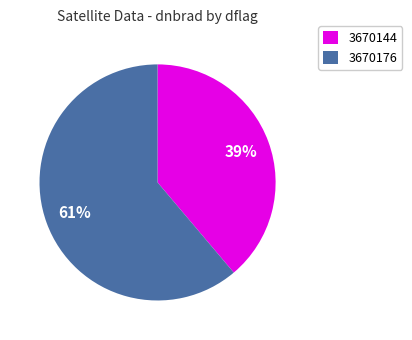

Is there any slice that represents more than half of the pie?

Yes